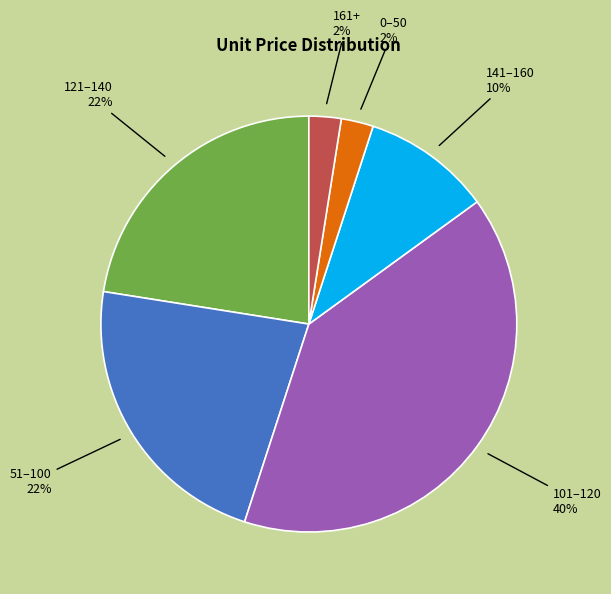

Approximately how many times larger is the value at 101–120 40% compared to 141–160 10%?

4.0